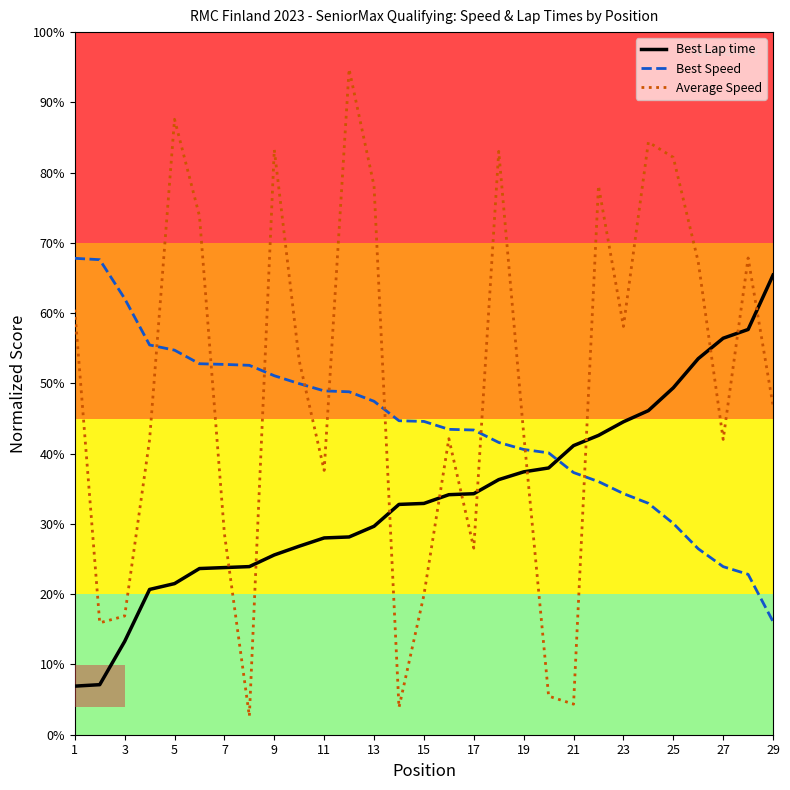

Which series has the largest range (max minus min)?

Average Speed